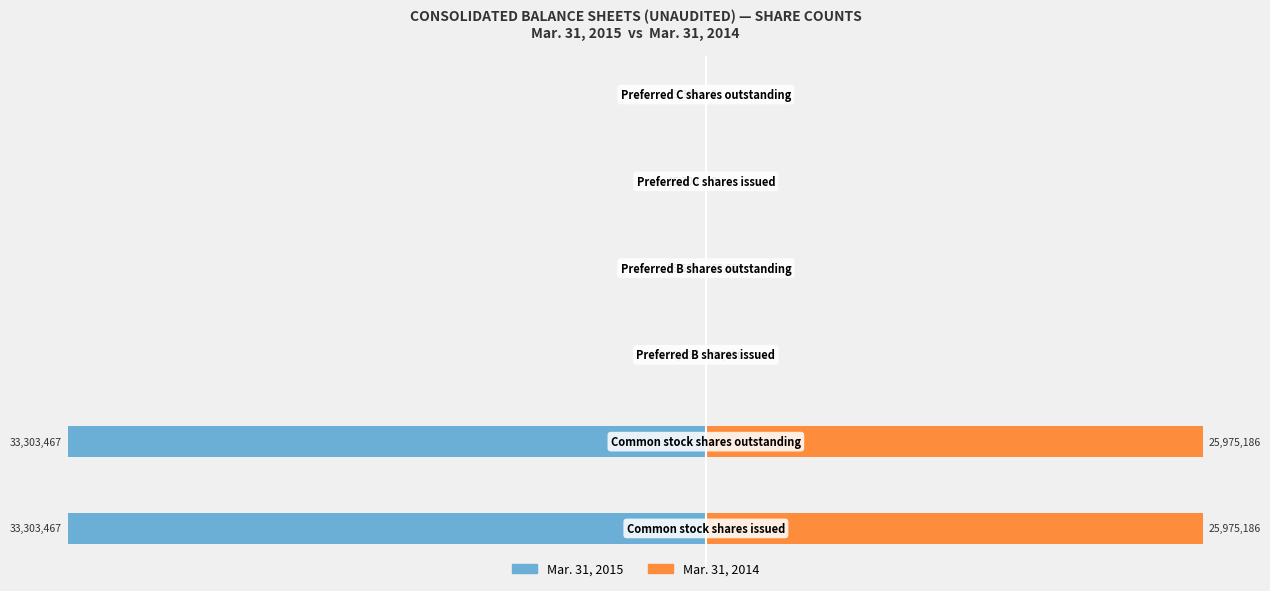

Rank the categories by Mar. 31, 2015 value from lowest to highest.

0, 1, 2, 3, 4, 5